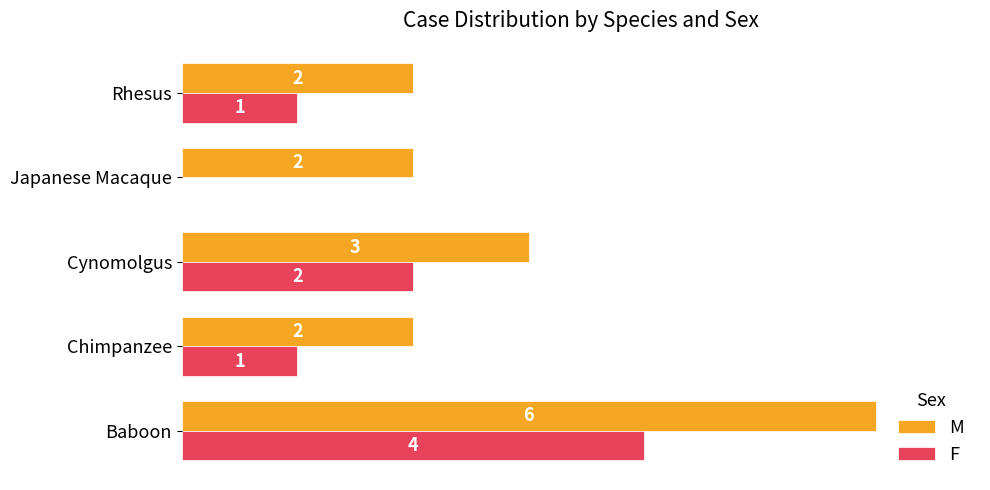

Where is M nearest to the value 4?

Cynomolgus